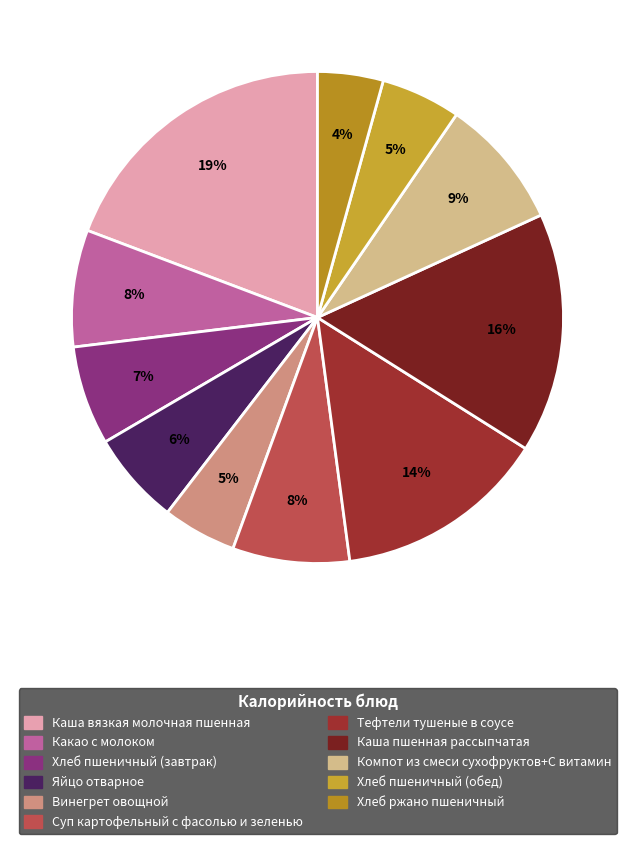

Count the number of slices in the pie.

11